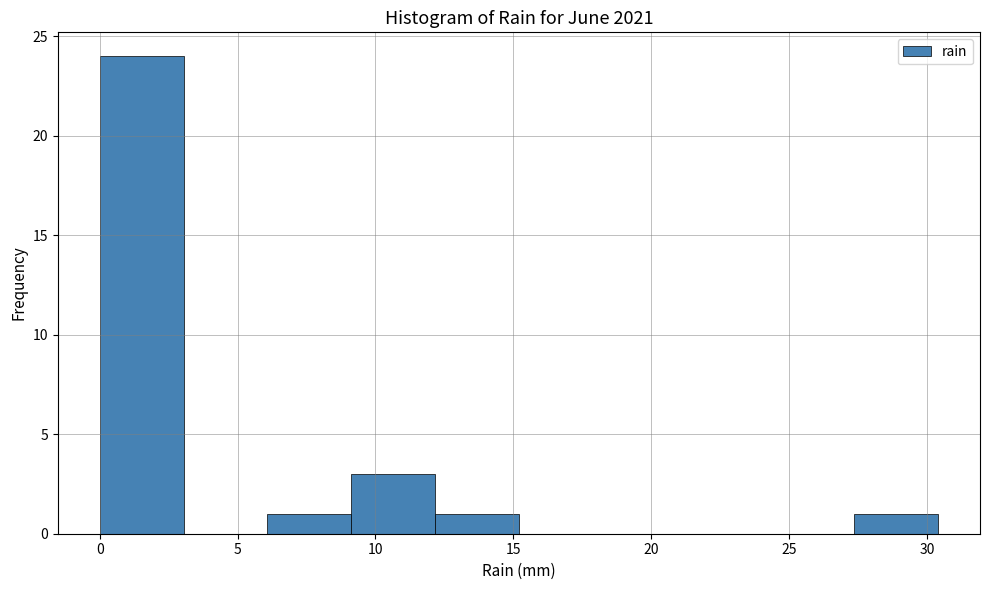

Reading left to right, transcribe this chart: for each bar, give the range it covers on the x-axis and its height. Neither the bar edges nor the heights are printed on the chart, so give them approximately, as read against the axes.

0.0 to 3.0: 24
3.0 to 6.0: 0
6.0 to 9.0: 1
9.0 to 12.0: 3
12.0 to 15.0: 1
15.0 to 18.0: 0
18.0 to 21.5: 0
21.5 to 24.5: 0
24.5 to 27.5: 0
27.5 to 30.5: 1